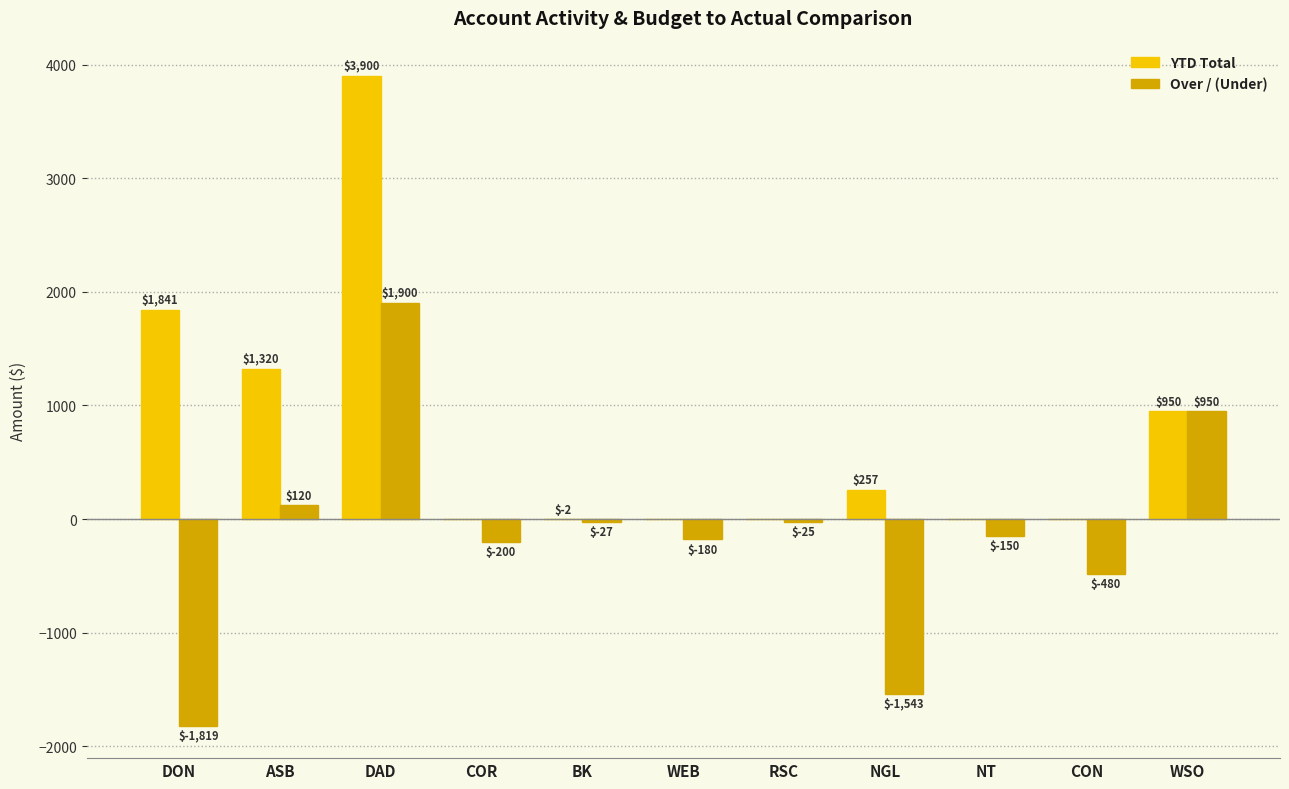

How many groups of bars are there?

11